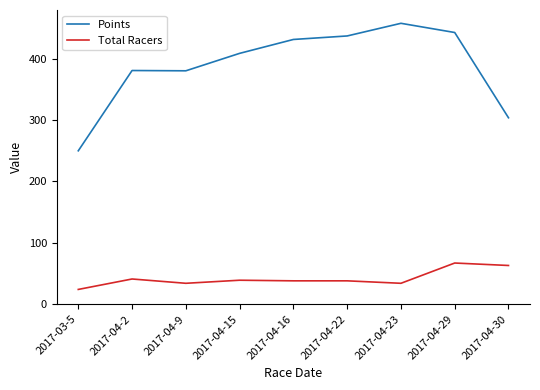

Count the number of data series in this chart.

2